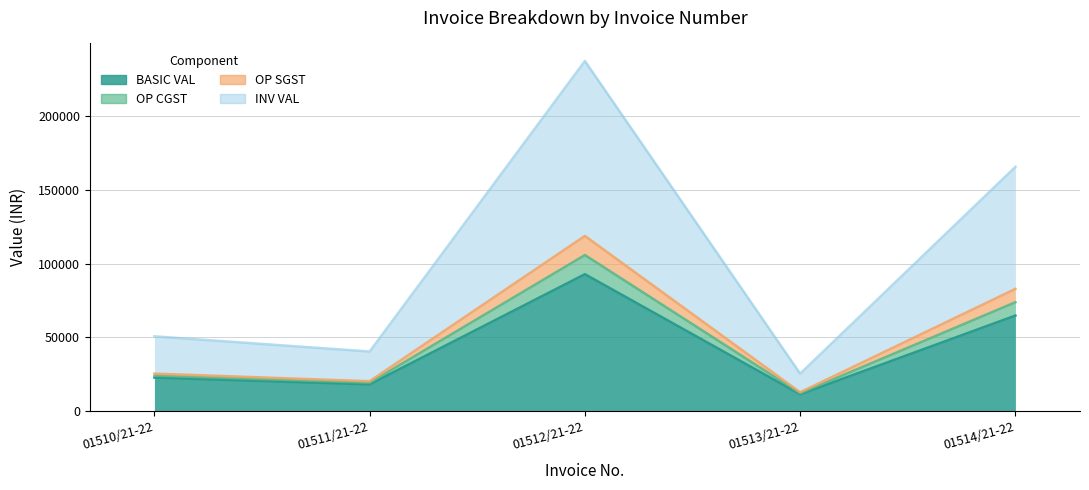

True or false: OP SGST and INV VAL cross at least once.

False